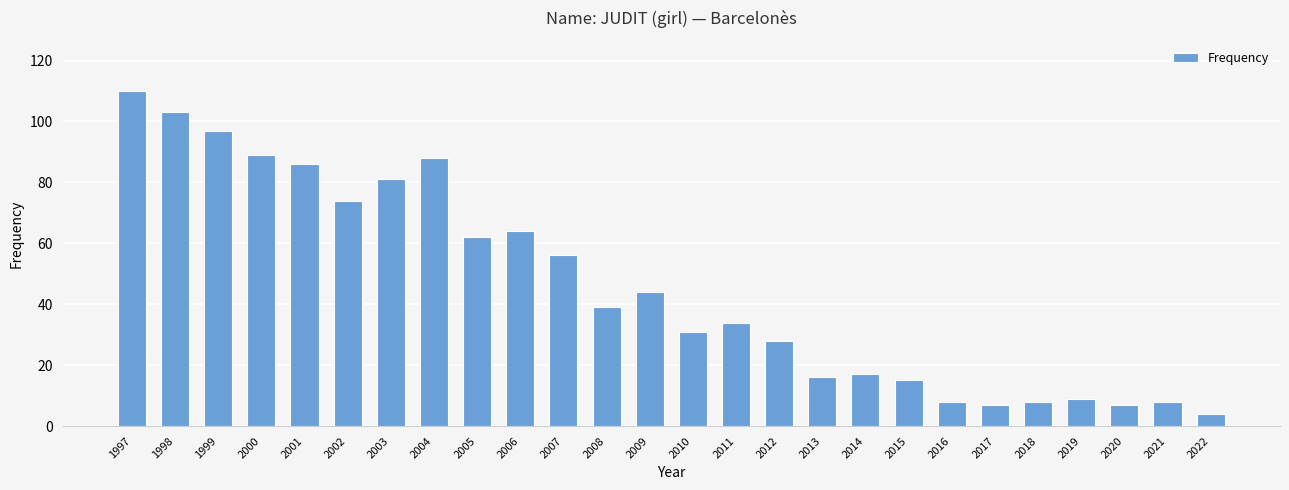

Where does the data first go above 39?

1997